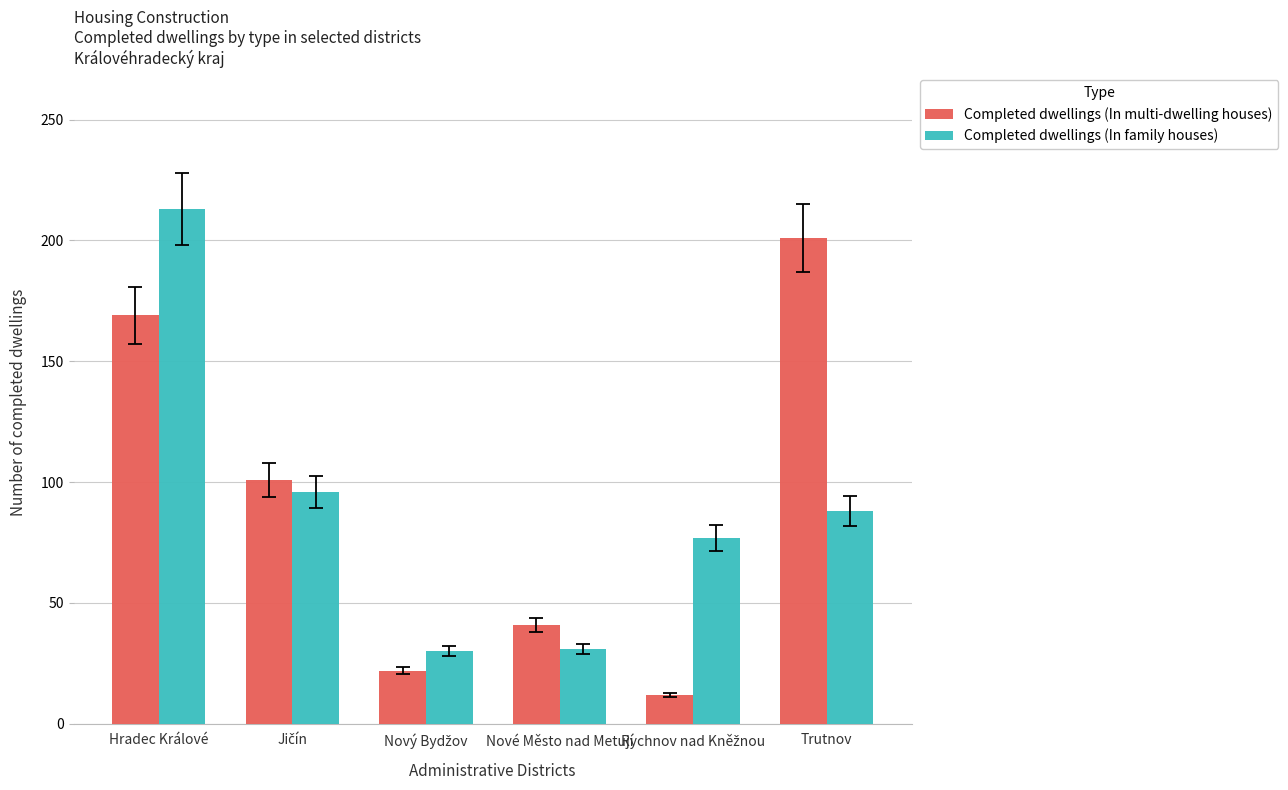

Is it true that Completed dwellings (In family houses) equals 31 at Nové Město nad Metují?

True